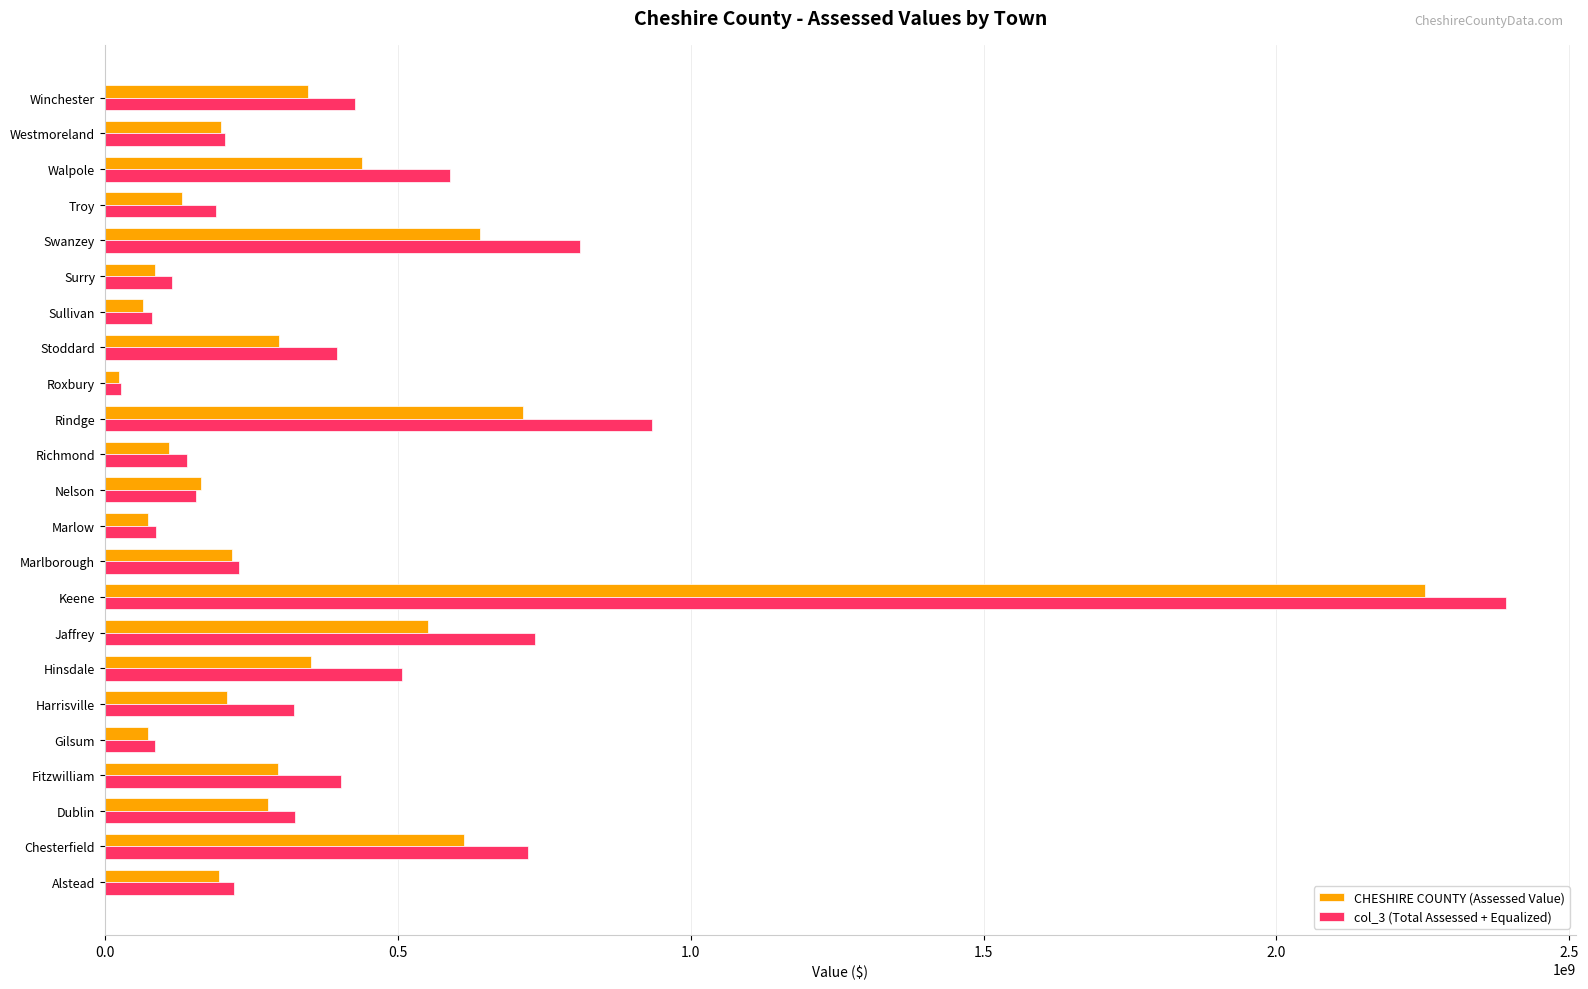

At which category is the sum across all series the highest?

Keene